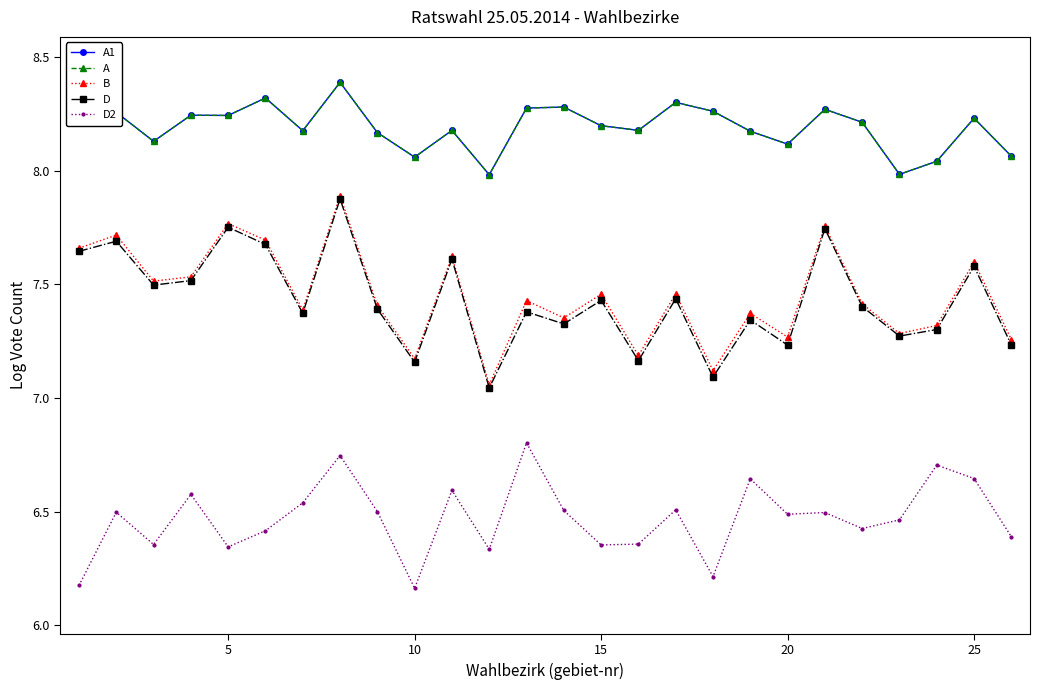

Which series has the largest range (max minus min)?

B